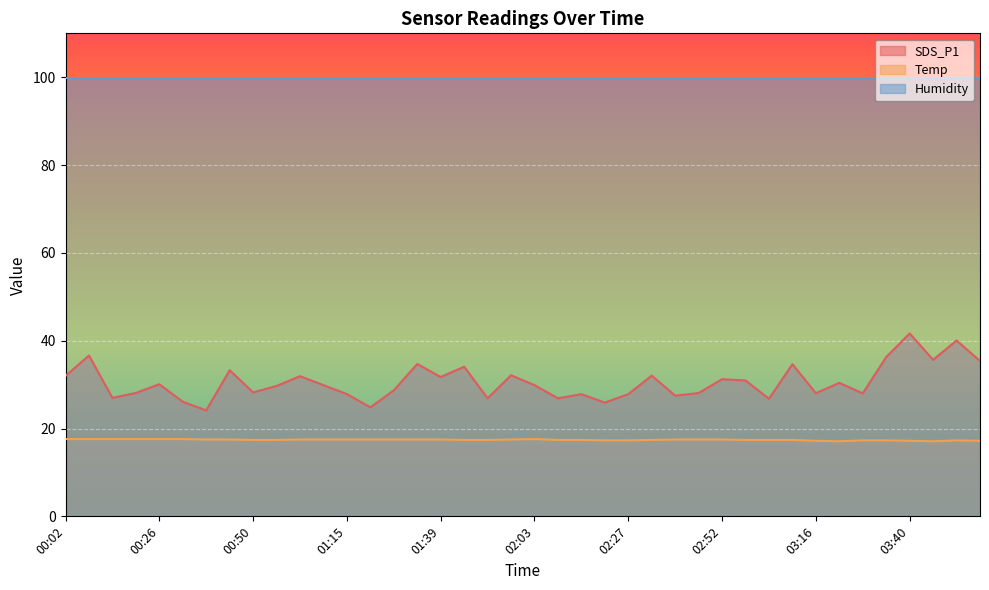

The value of SDS_P1 at 02:27 is 27.8. True or false?

True